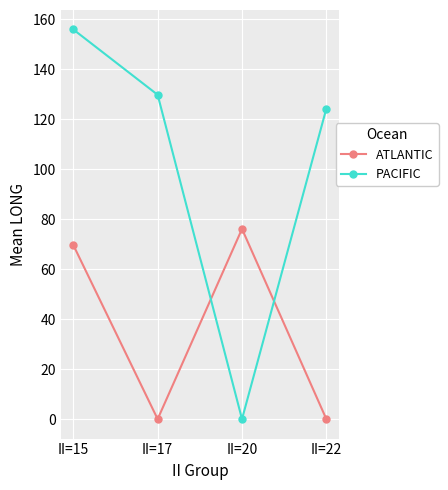

True or false: PACIFIC has more than 0 interior local peaks.

False